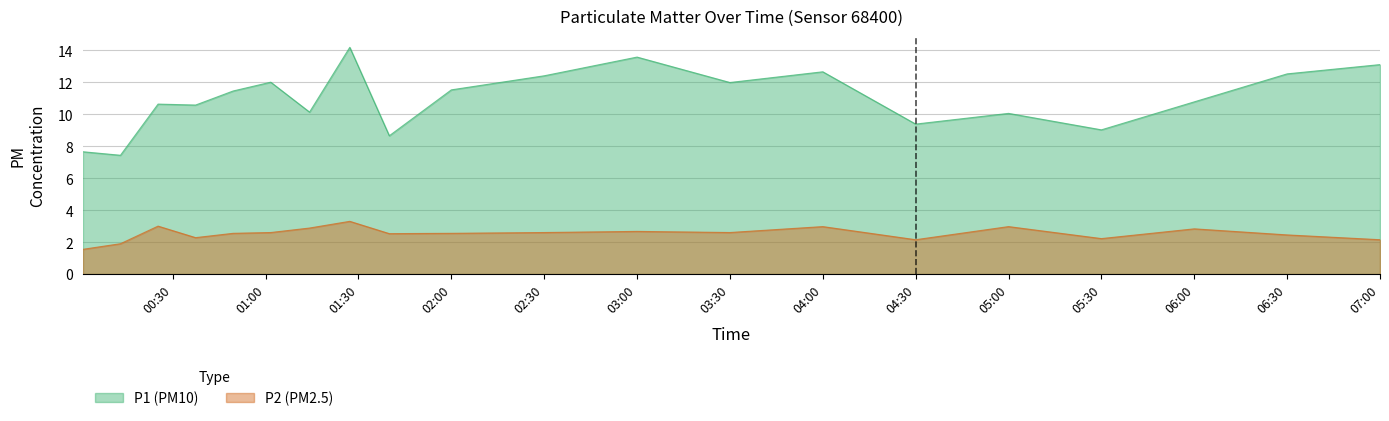

What is the spread (max minus min) of values at 00:49?

8.9